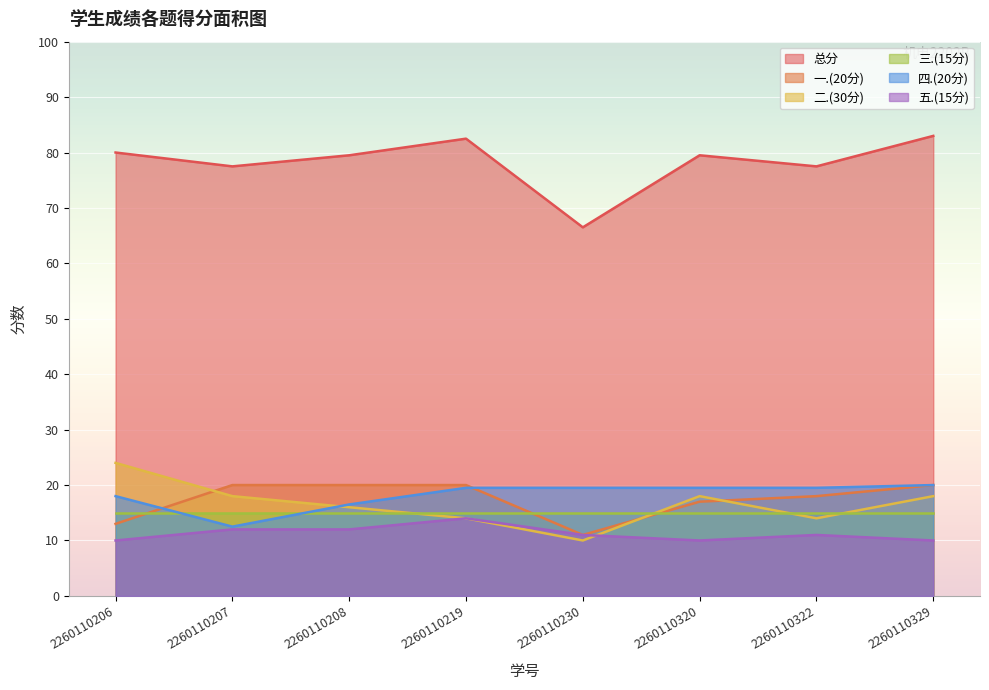

Is it true that 二.(30分) equals 18.0 at 2260110320?

True